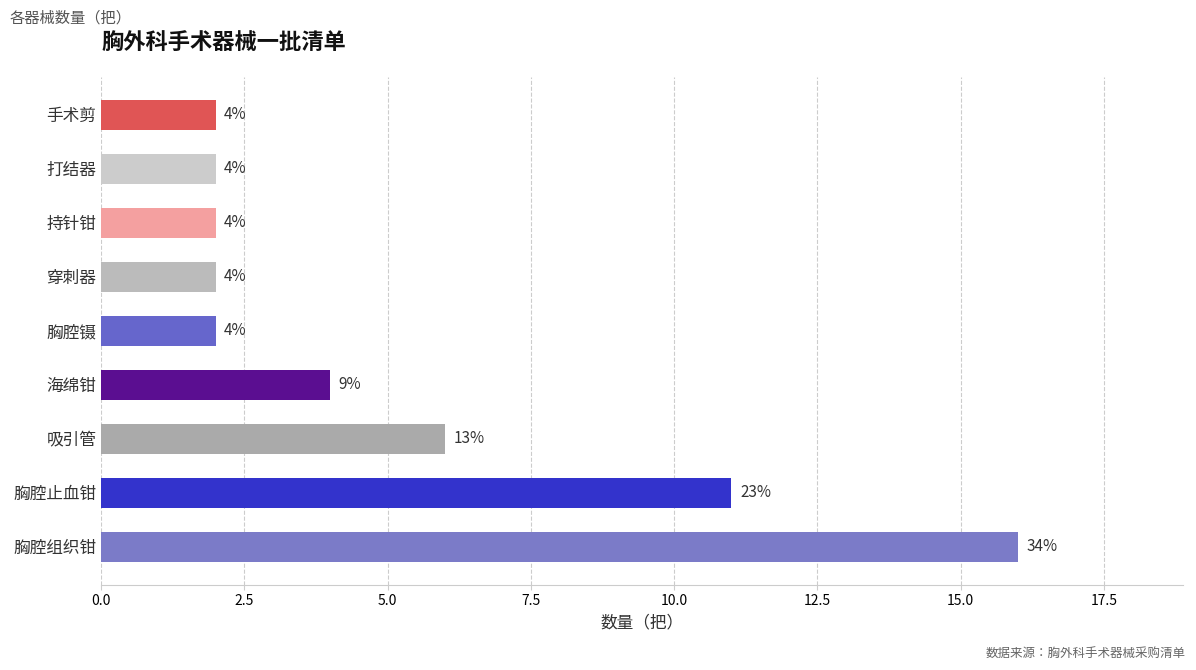

What is the sum of all values?

47